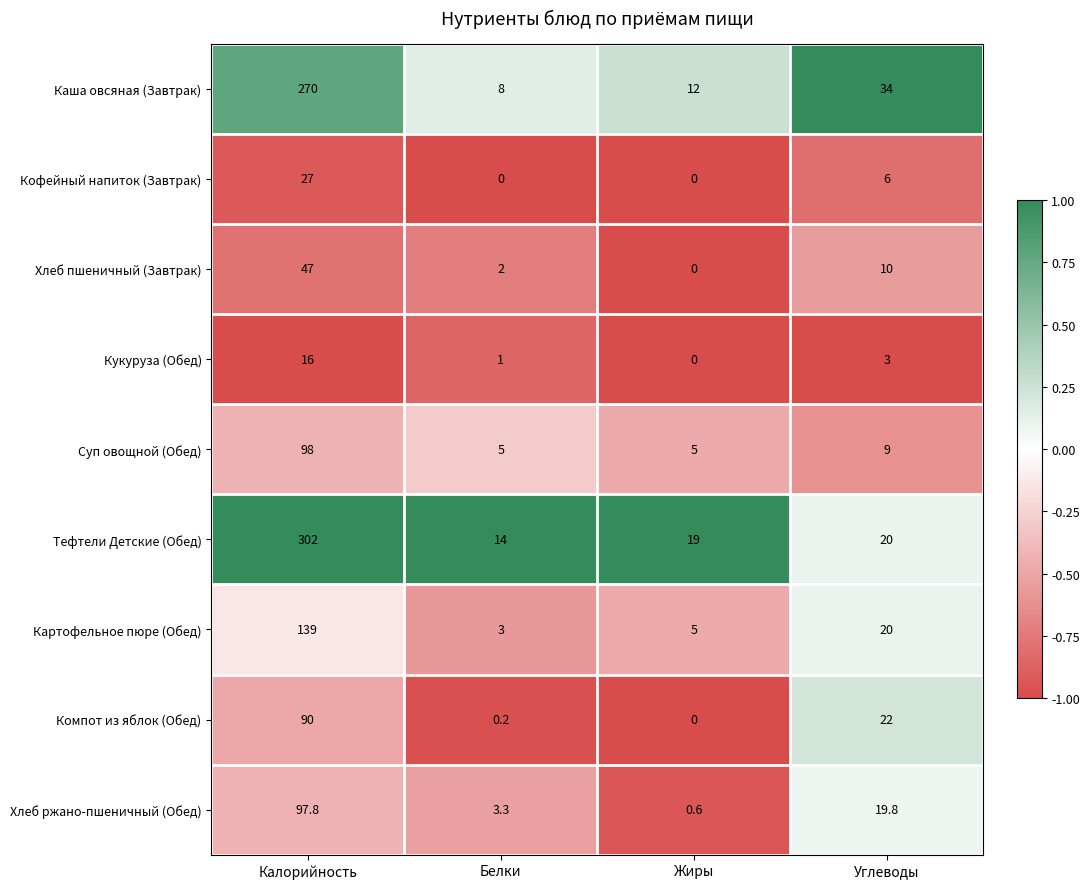

What is the smallest value displayed?

0.0